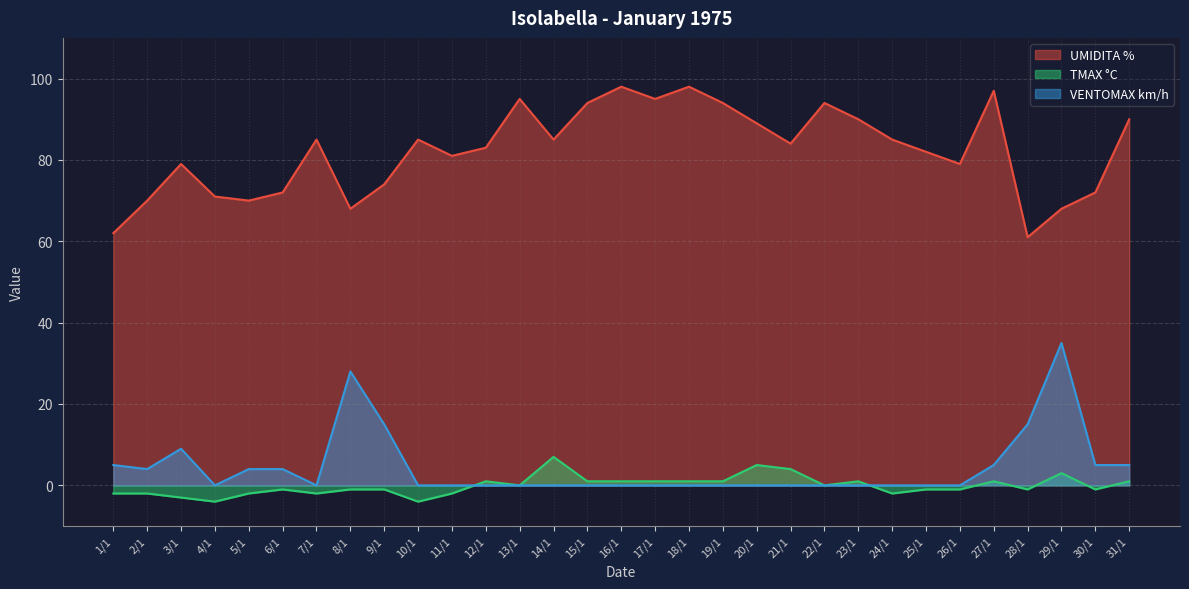

At which category is the sum across all series the highest?

29/1